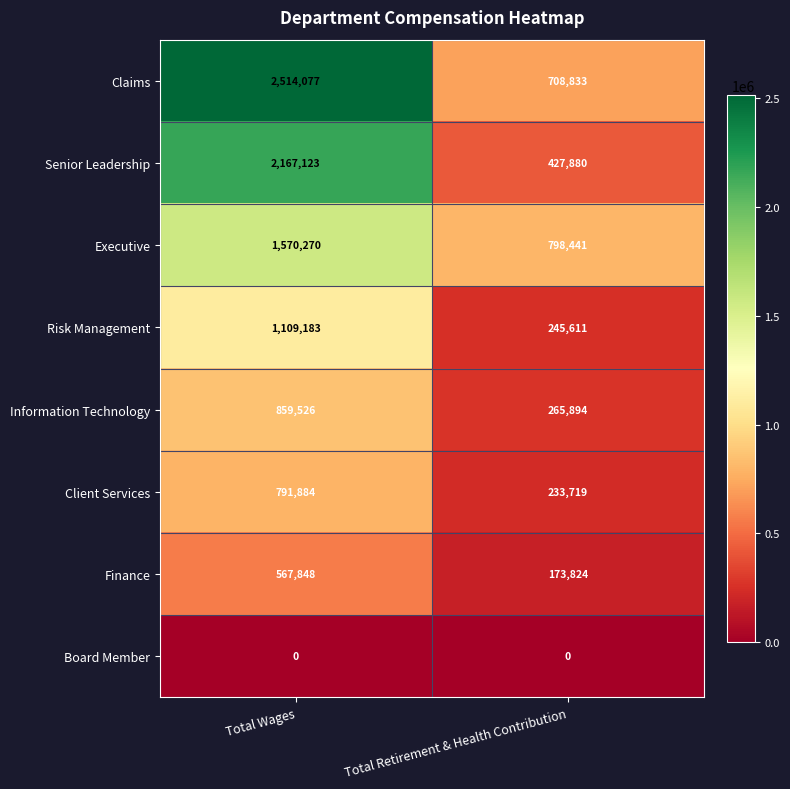

What is the approximate value of Senior Leadership at Total Retirement & Health Contribution, to the nearest 10?

427880